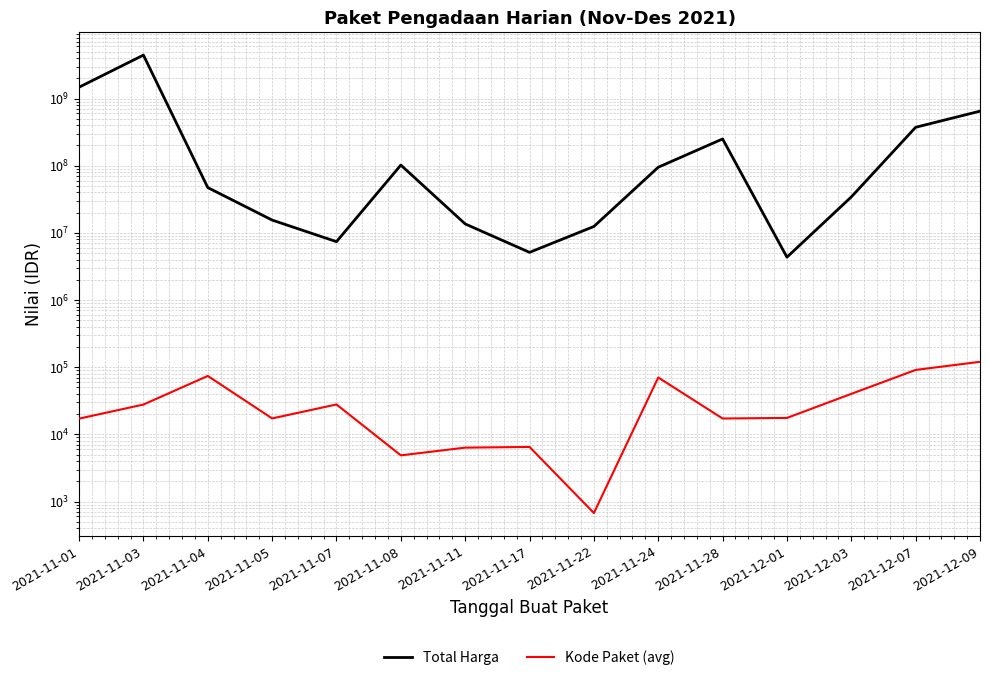

True or false: Total Harga and Kode Paket (avg) intersect in this chart.

False